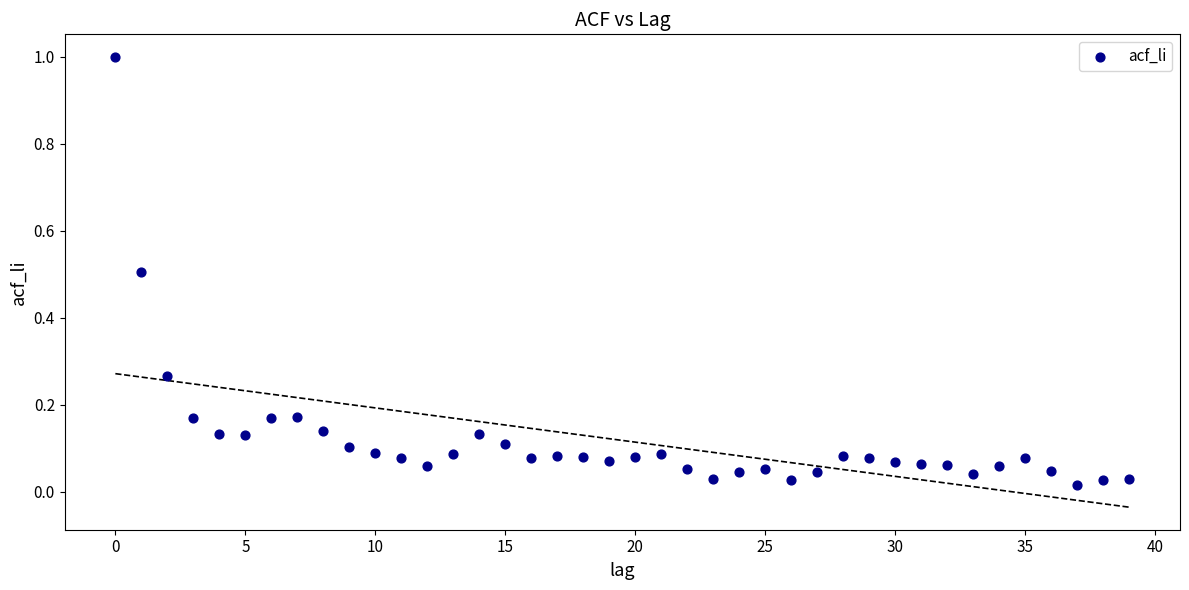

What is the range of Y values (max minus min)?

1.0